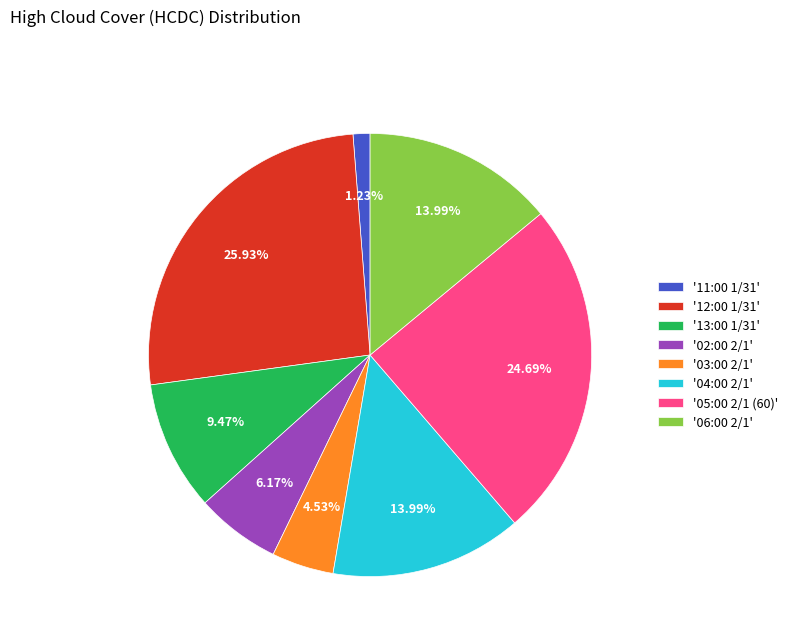

Is '13:00 1/31' the majority of the pie?

No